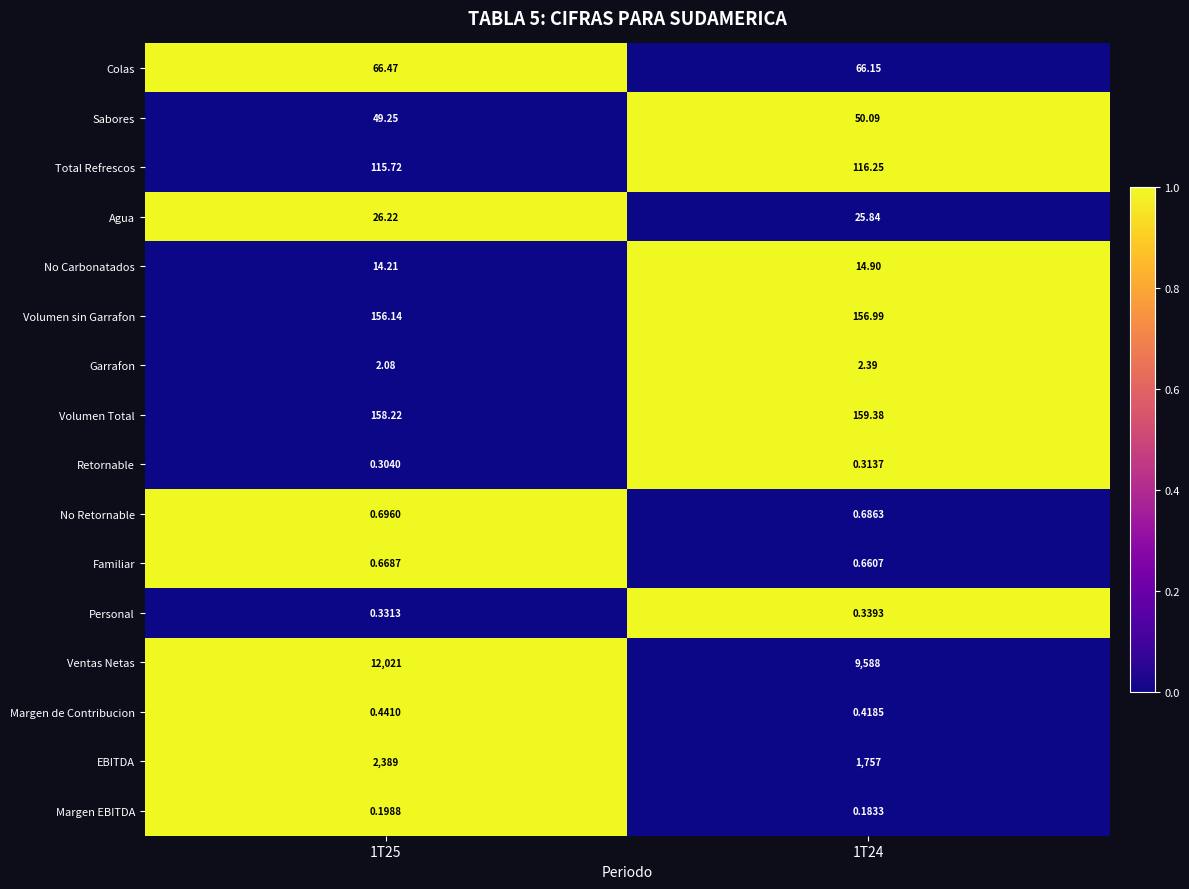

List the series in order of their peak value, highest first.

Ventas Netas, EBITDA, Volumen Total, Volumen sin Garrafon, Total Refrescos, Colas, Sabores, Agua, No Carbonatados, Garrafon, No Retornable, Familiar, Margen de Contribucion, Personal, Retornable, Margen EBITDA